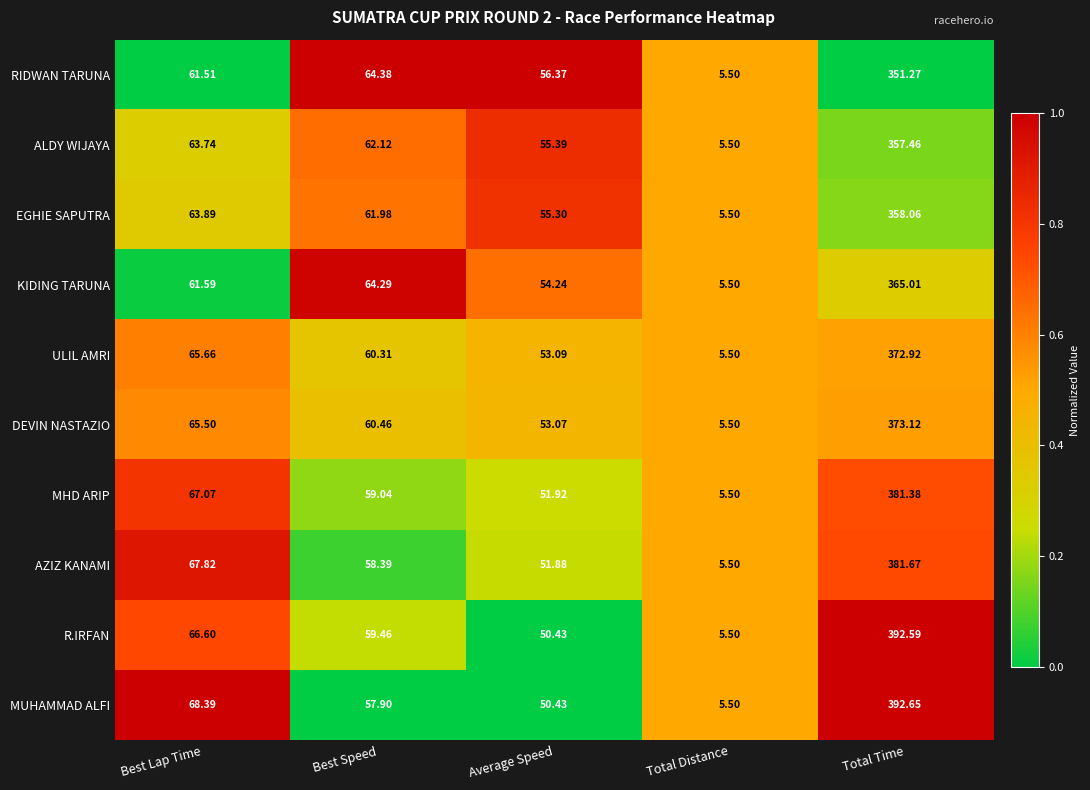

Where is DEVIN NASTAZIO nearest to the value 189?

Best Lap Time